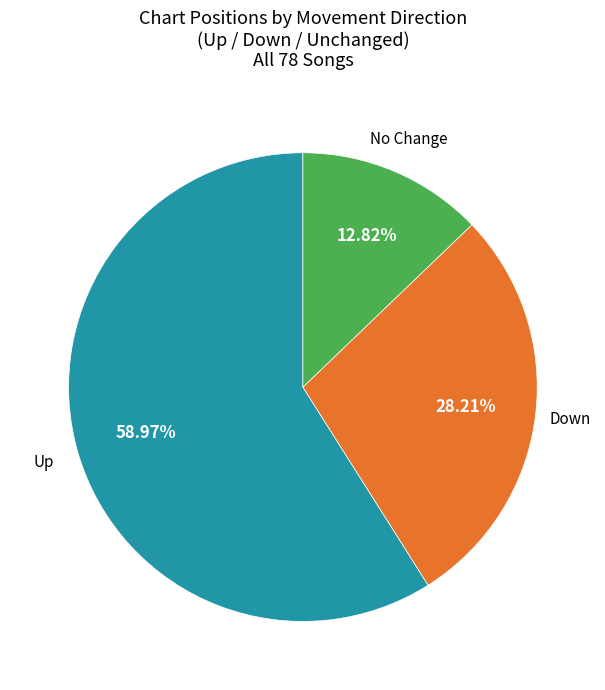

Is there a majority slice in this chart?

Yes